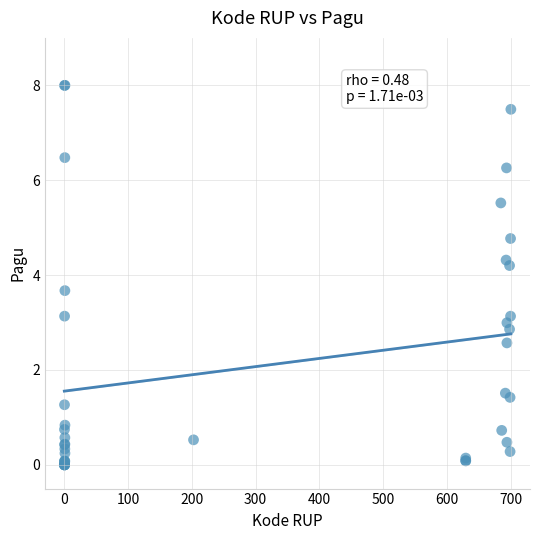

What Y value in the scatter plot is closest to 4?

4.2